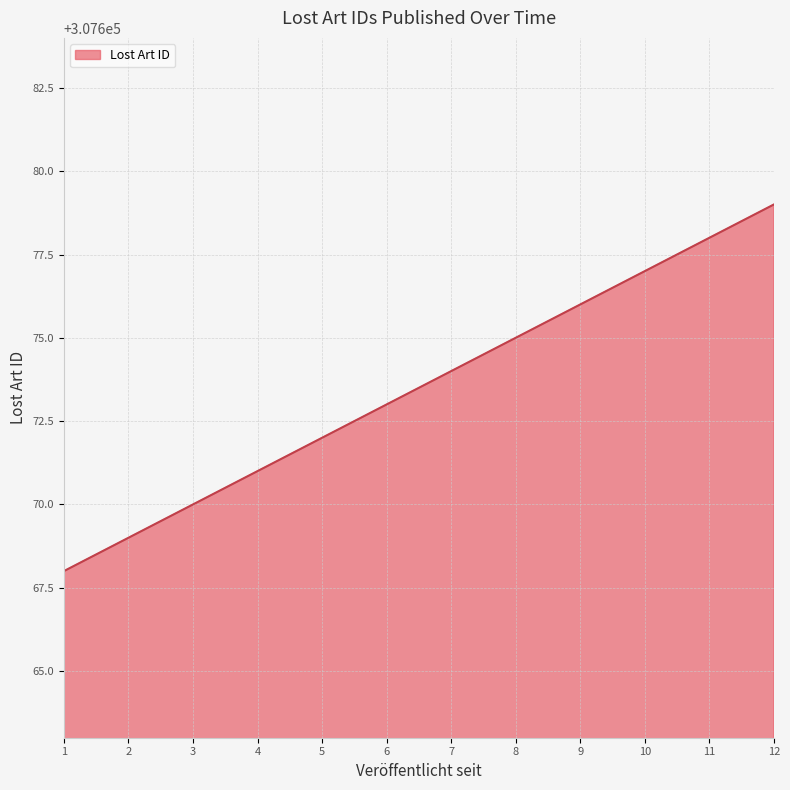

Rank the categories by value from lowest to highest.

1, 2, 3, 4, 5, 6, 7, 8, 9, 10, 11, 12